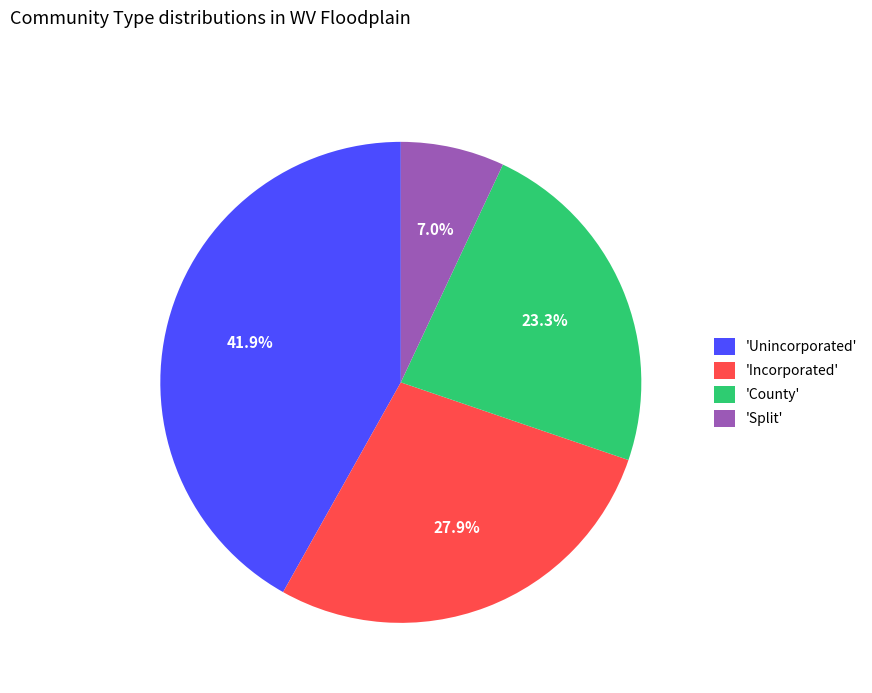

What is the ratio of the value at 'Incorporated' to the value at 'Unincorporated'?

0.7